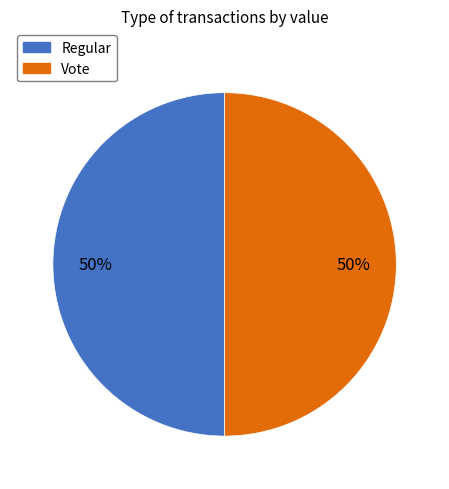

True or false: Vote accounts for 50% of the total.

True